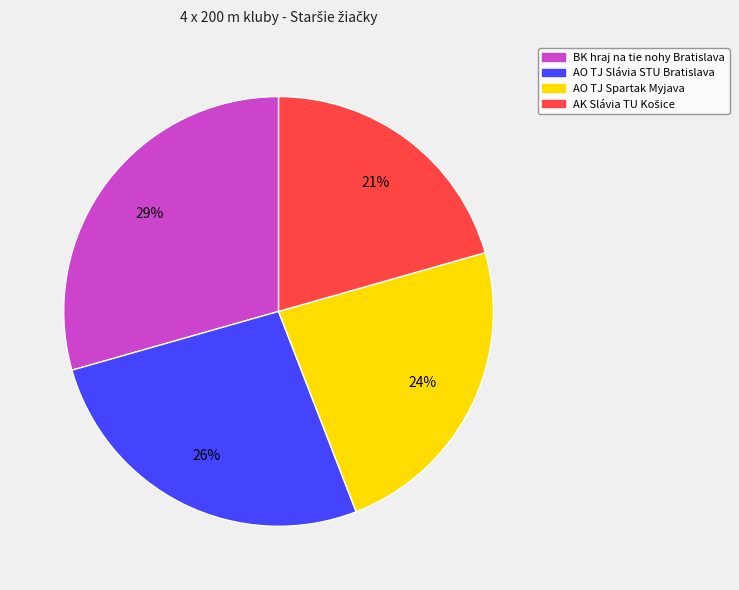

True or false: BK hraj na tie nohy Bratislava accounts for 29% of the total.

True